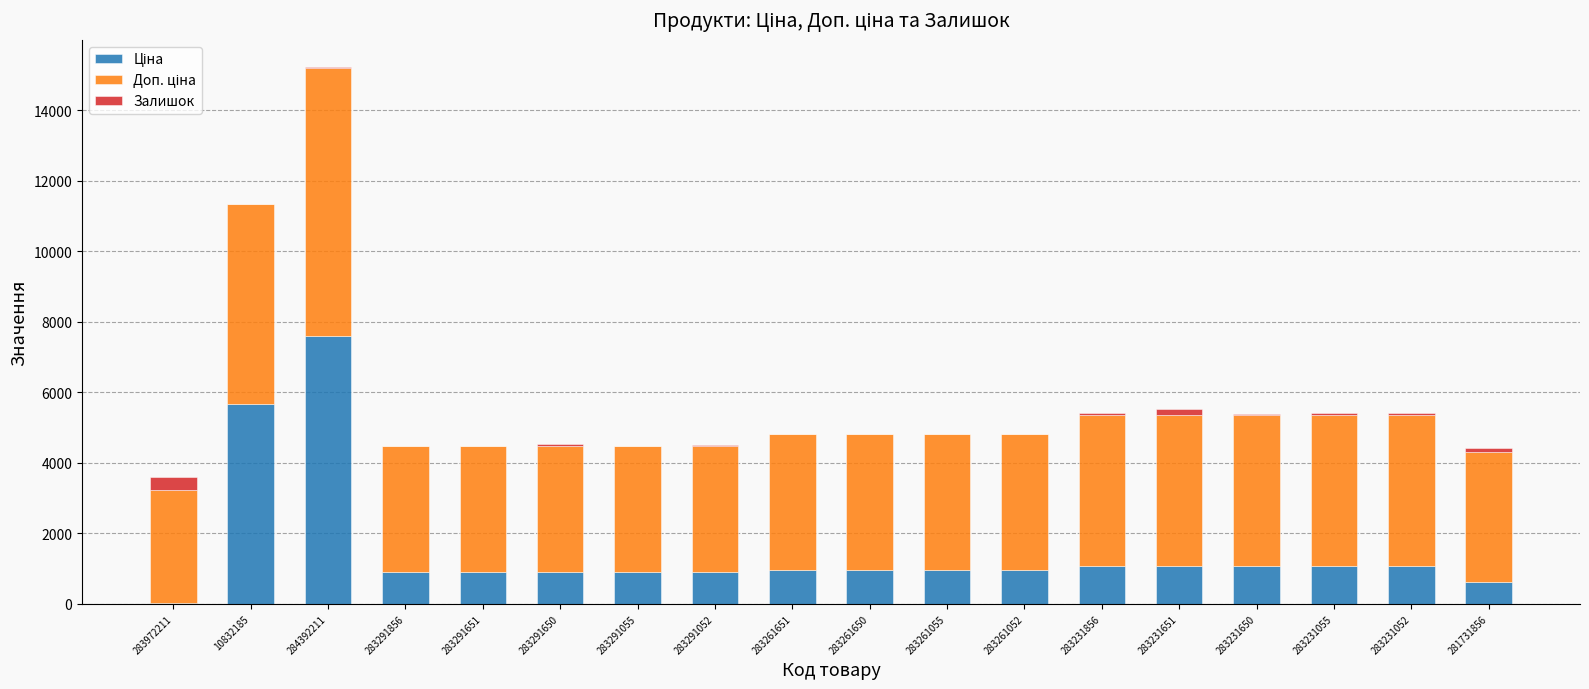

How many data points does each series have?

18